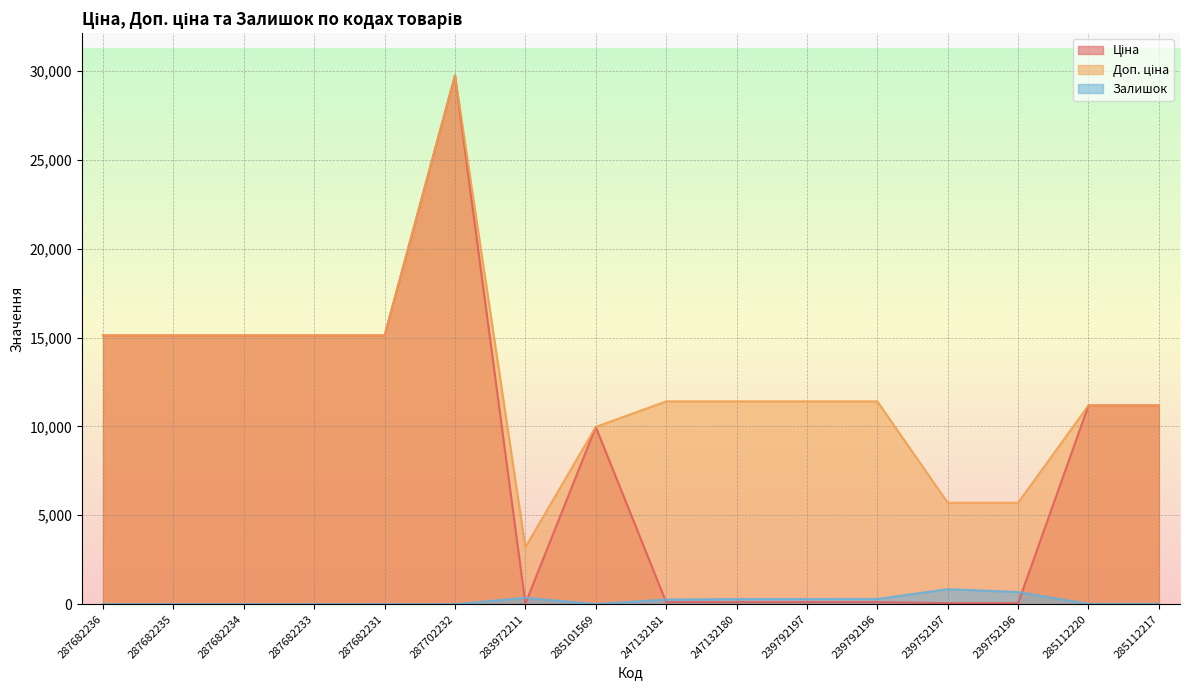

Reading left to right, transcribe all the data shown in this chart.

Ціна: 287682236=15120.0	287682235=15120.0	287682234=15120.0	287682233=15120.0	287682231=15120.0	287702232=29747.2	283972211=32.0	285101569=9975.0	247132181=114.1	247132180=114.1	239792197=114.1	239792196=114.1	239752197=57.0	239752196=57.0	285112220=11188.2	285112217=11188.2
Доп. ціна: 287682236=15120.0	287682235=15120.0	287682234=15120.0	287682233=15120.0	287682231=15120.0	287702232=29747.2	283972211=3205.0	285101569=9975.0	247132181=11410.0	247132180=11410.0	239792197=11410.0	239792196=11410.0	239752197=5705.0	239752196=5705.0	285112220=11188.2	285112217=11188.2
Залишок: 287682236=0.0	287682235=0.0	287682234=0.0	287682233=0.0	287682231=0.0	287702232=0.0	283972211=360.0	285101569=7.0	247132181=260.0	247132180=288.0	239792197=289.0	239792196=290.0	239752197=845.0	239752196=683.0	285112220=17.0	285112217=17.0